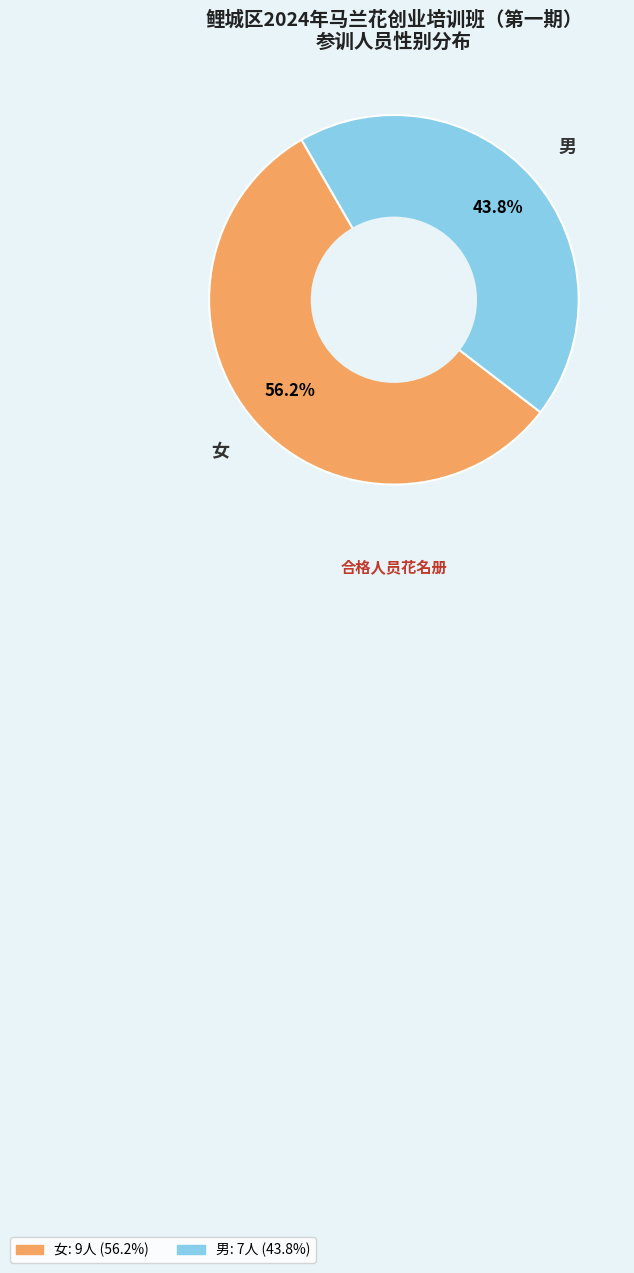

True or false: 男 accounts for 50% of the total.

False